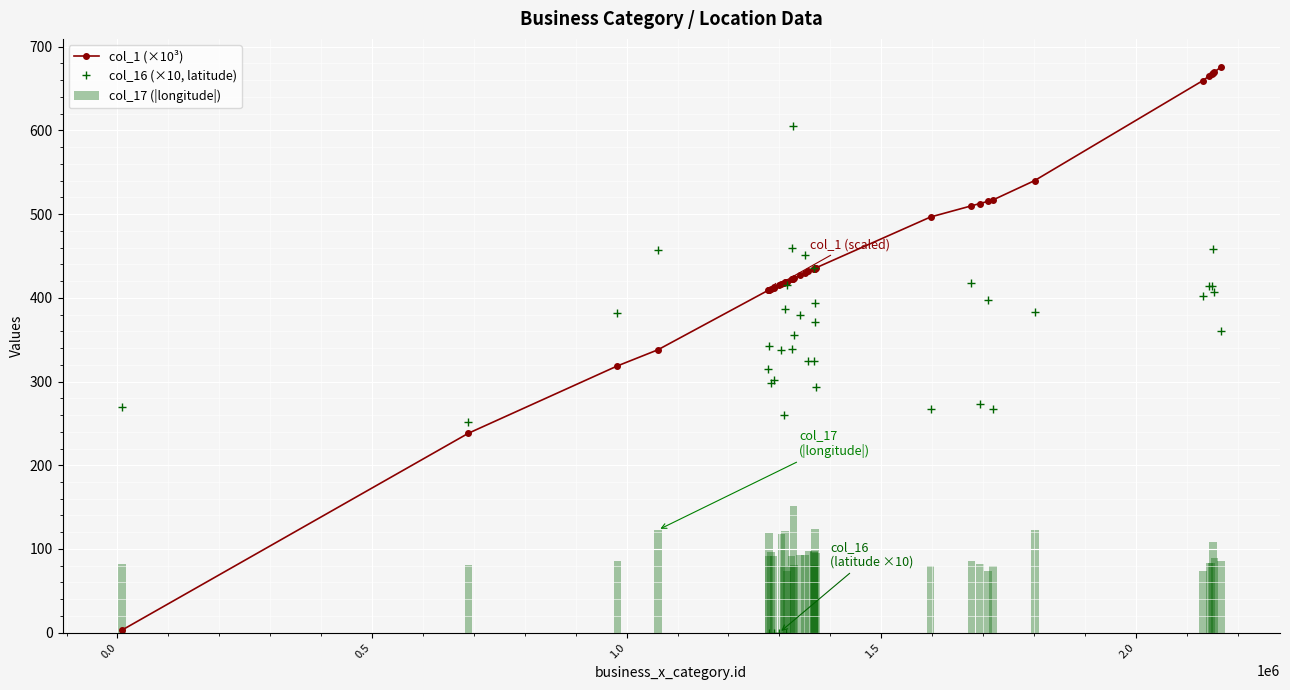

What is the value of the col_1 (×10³) point at the 8th from the left?

410.6